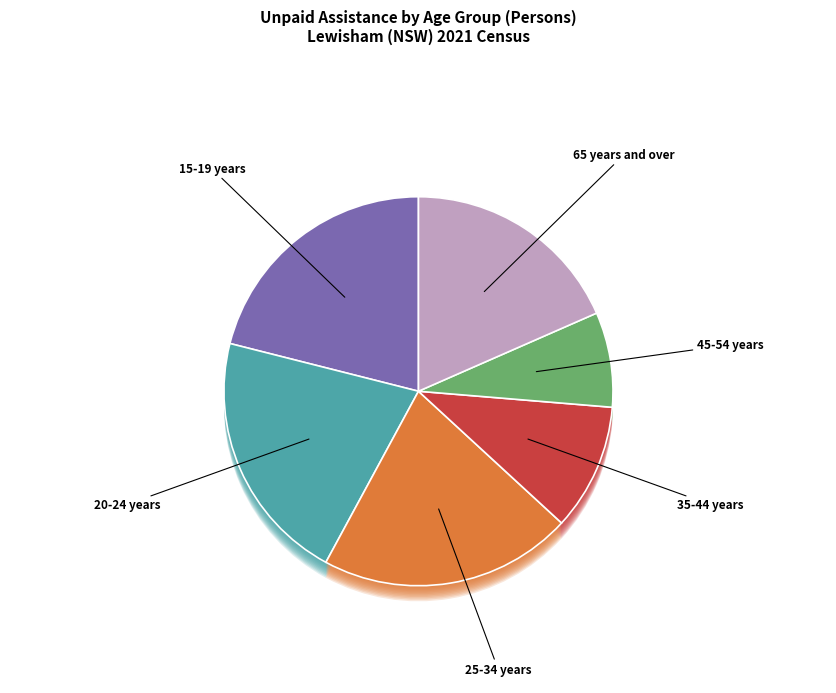

Which category has the biggest portion of the pie?

15-19 years